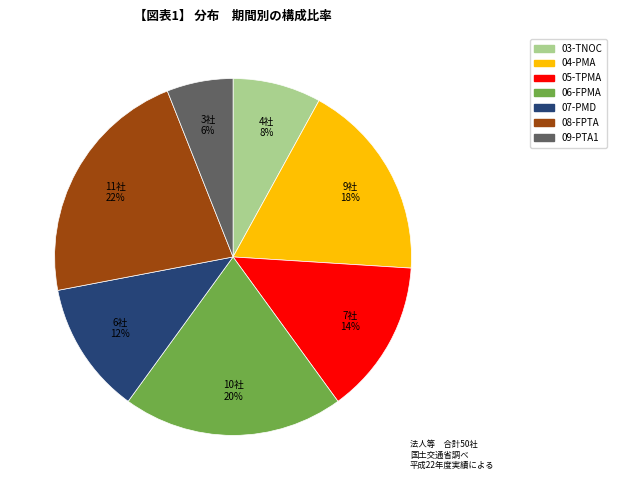

Is there any slice that represents more than half of the pie?

No